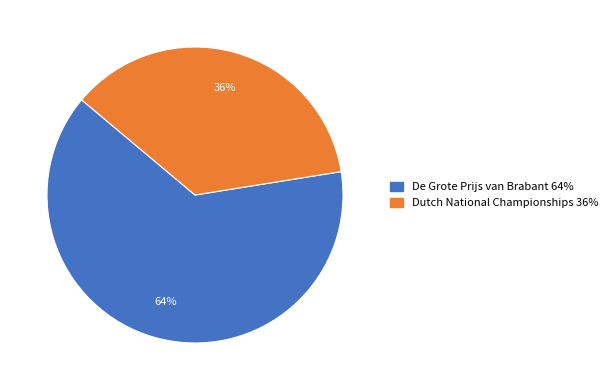

To the nearest percent, what is the average slice percentage?

50%